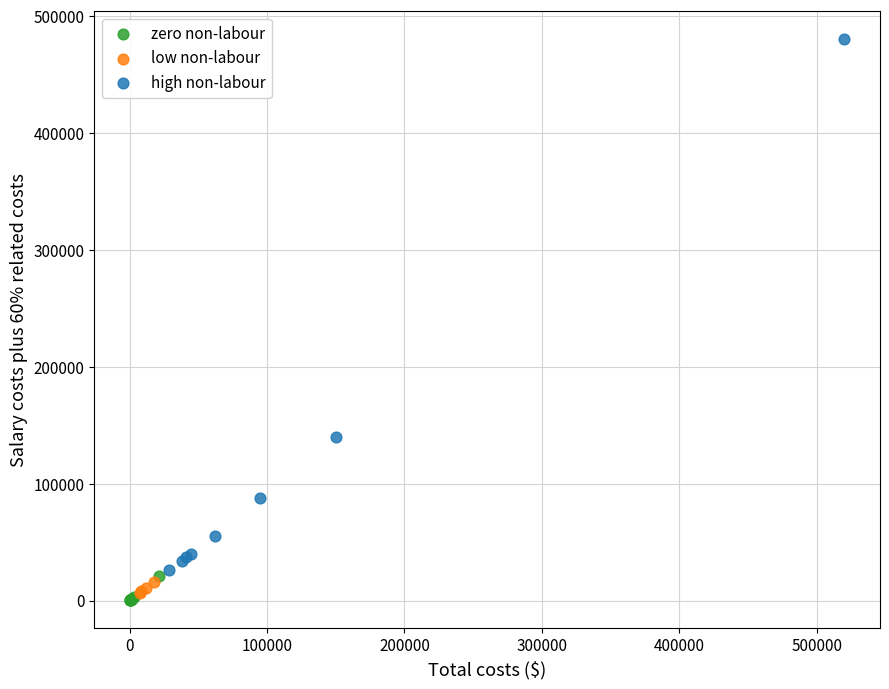

Which series reaches the maximum Y coordinate?

high non-labour